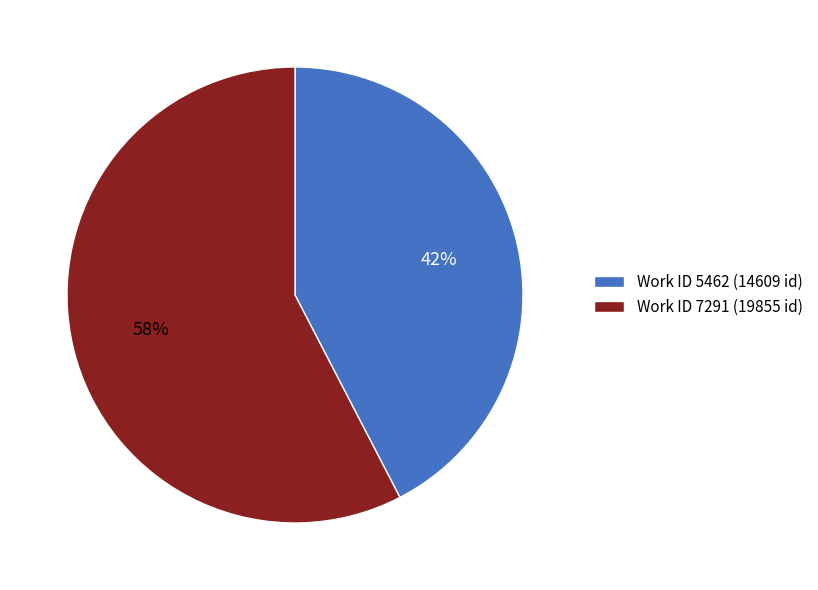

Rank the categories by value from highest to lowest.

Work ID 7291 (19855 id), Work ID 5462 (14609 id)